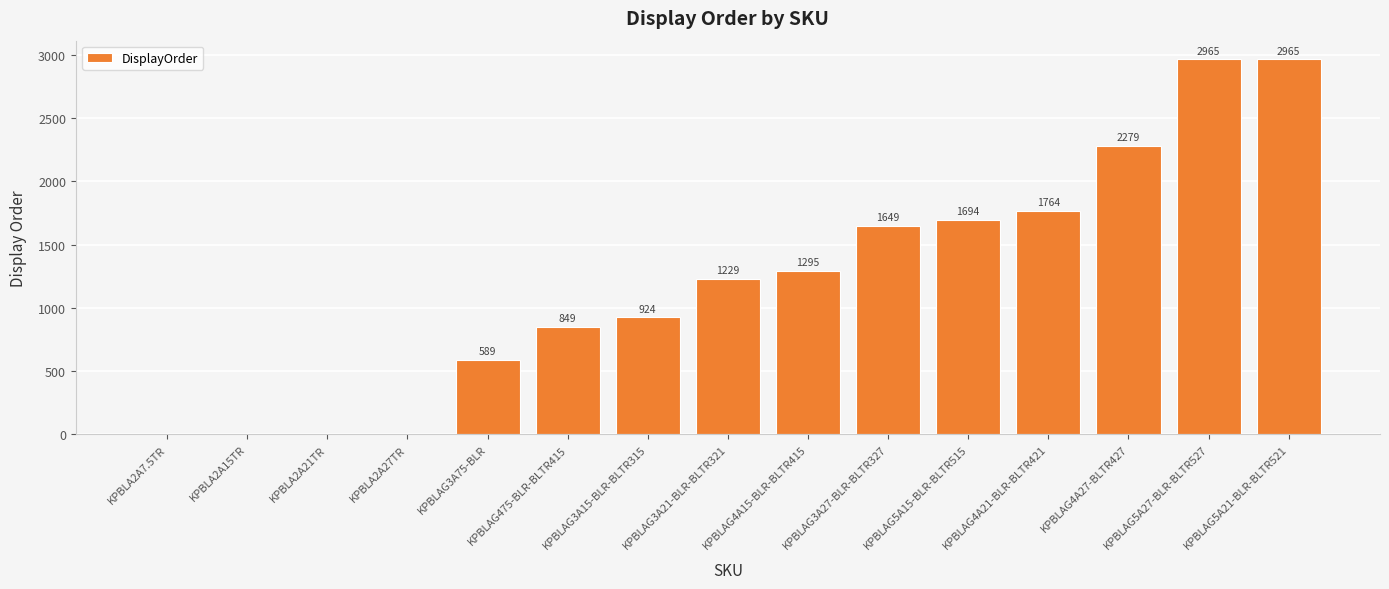

What is the sum of the values at KPBLAG3A75-BLR and KPBLA2A27TR?

589